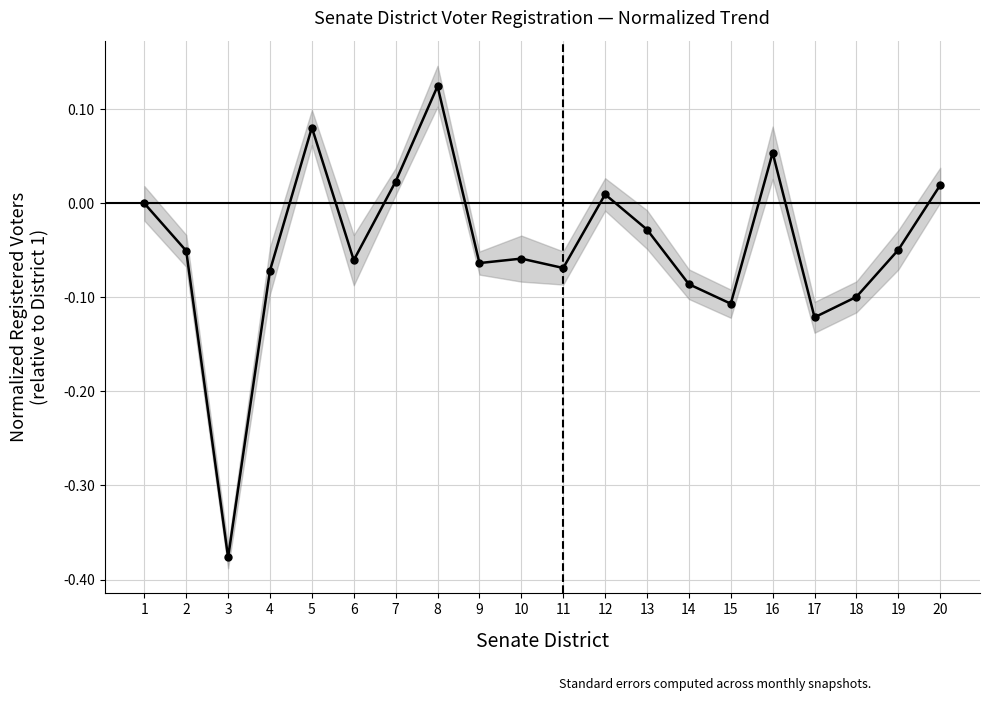

Is it true that the value at 3 is -0.6?

False